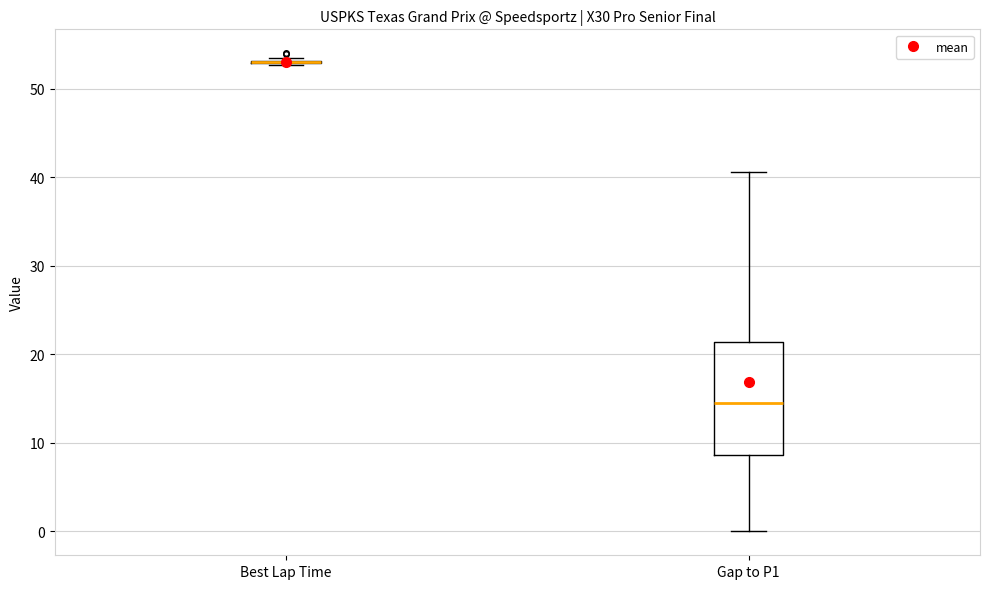

Reading left to right, read every box against the y-axis: the position of its median line, the range the box covers, and the ends of its whiskers. The values are not printed on the chart, so give them approximately, as read against the axis.

Best Lap Time: box collapsed to a line at 53, whiskers 53 to 53
Gap to P1: median 14, box 9 to 21, whiskers 0 to 41